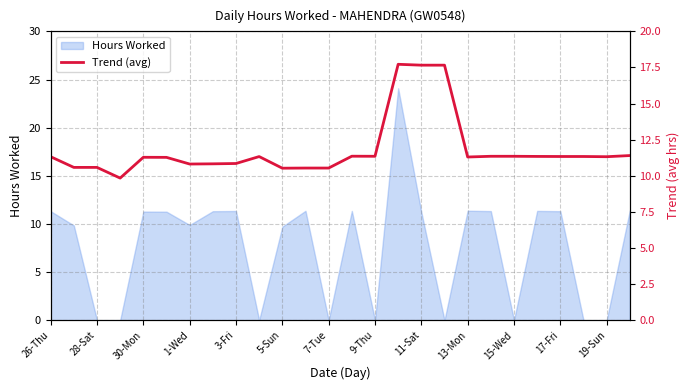

How many values are below 11?

9